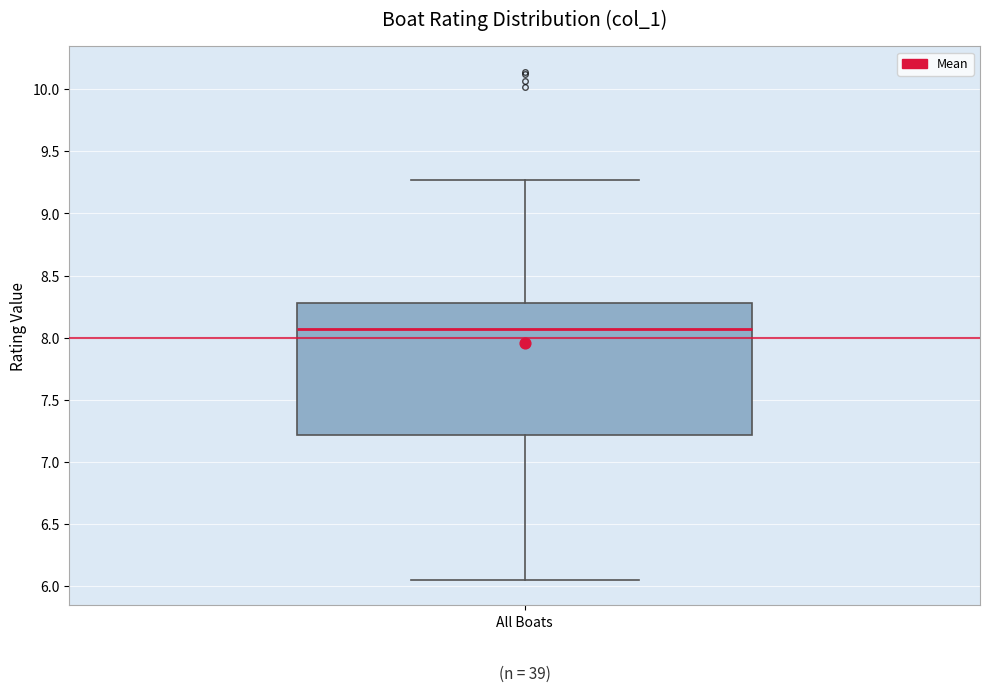

Transcribe this box plot: give where the median line is, the range the box spans, and where the two whiskers end, as read against the y-axis. The values are not printed on the chart, so give them approximately, as read against the axis.

median 8.05, box 7.20 to 8.30, whiskers 6.05 to 9.25